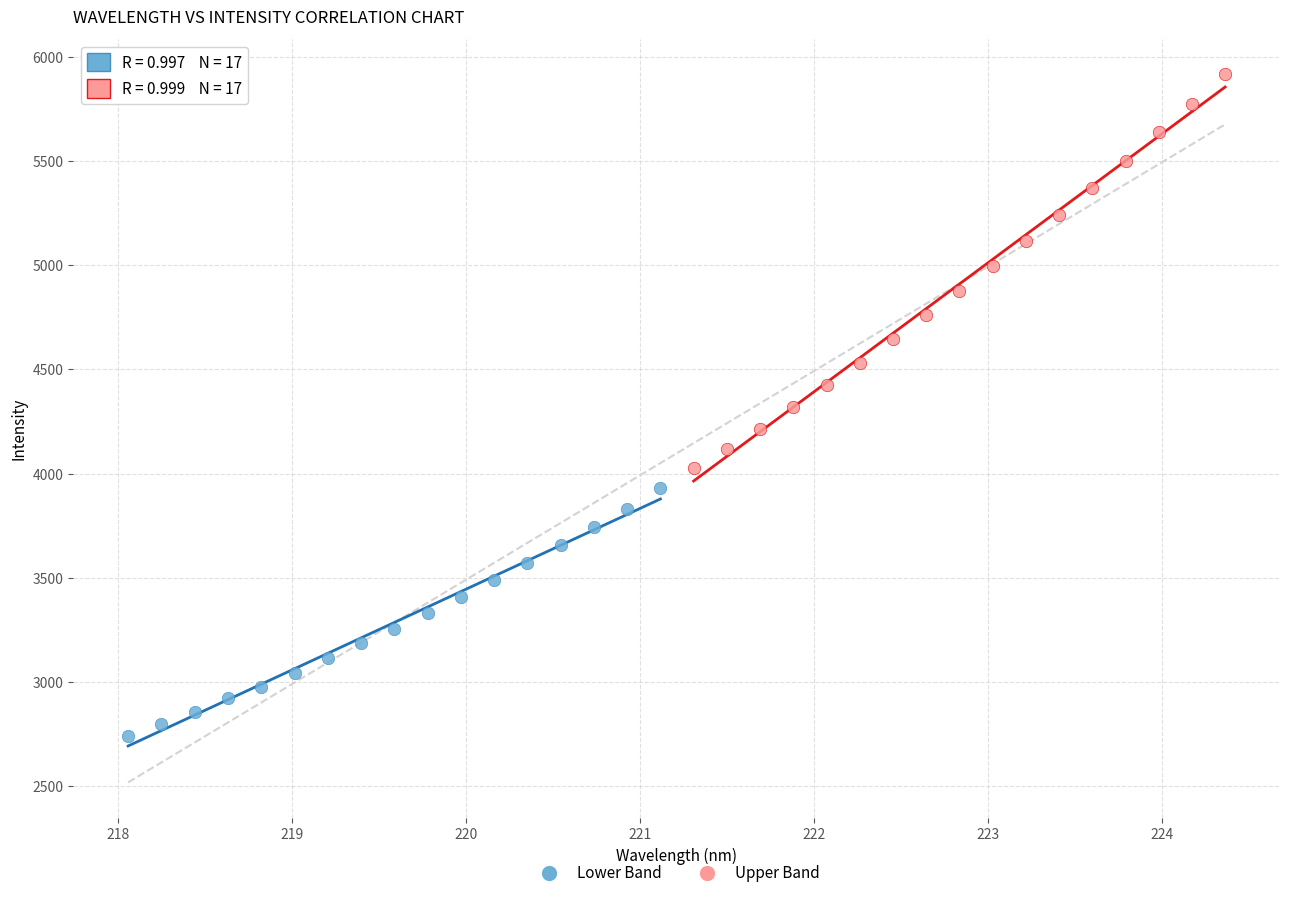

What are all the series names shown in the legend?

Lower Band, Upper Band